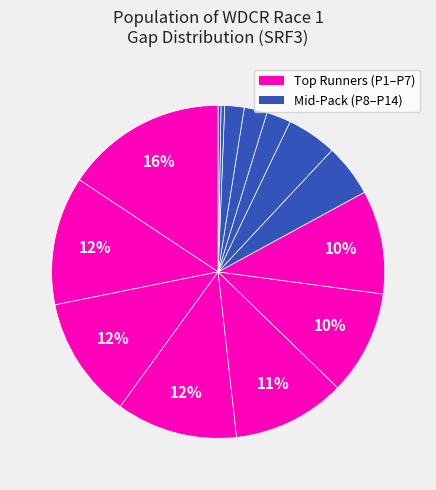

How many segments does this pie chart have?

14